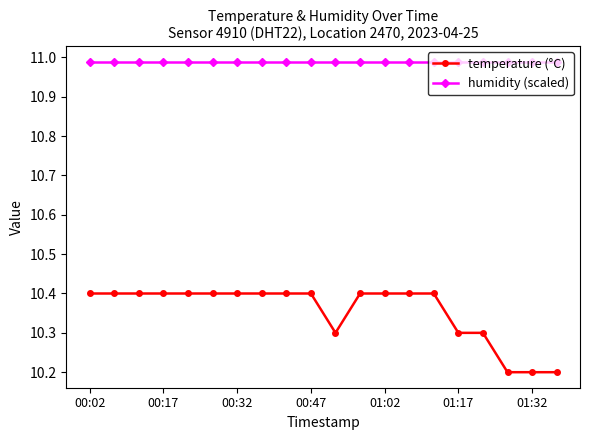

True or false: temperature (°C) and humidity (scaled) cross at least once.

False